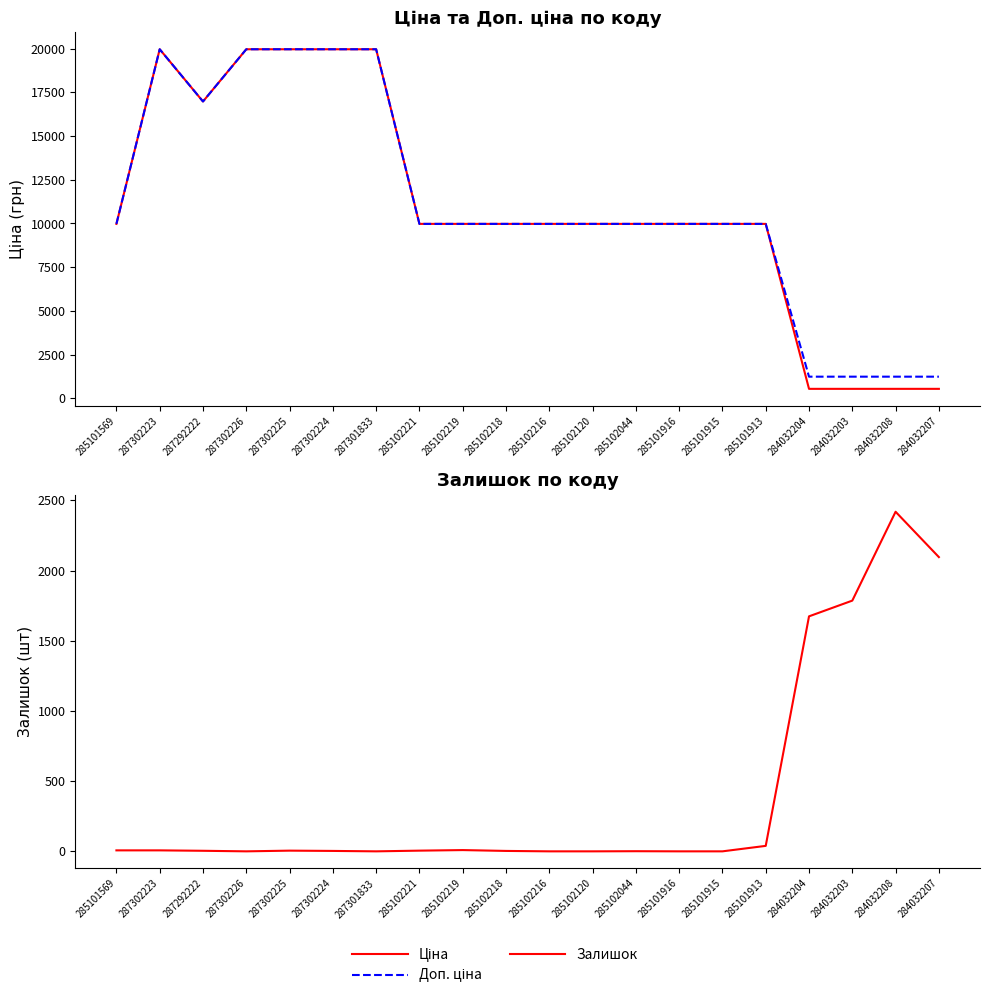

What is the maximum value shown in the chart?

19964.2